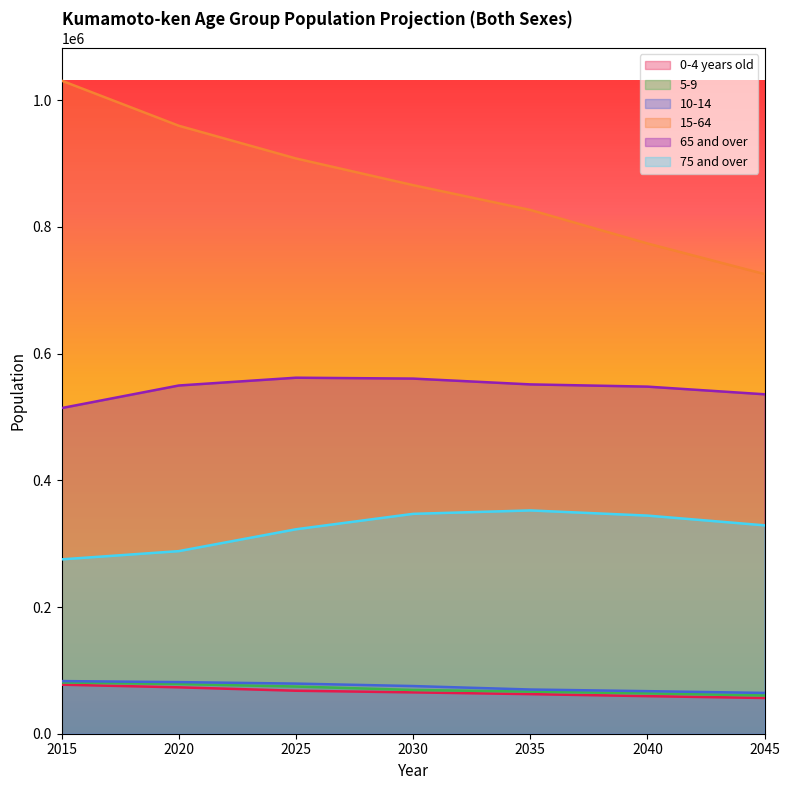

How many lines are shown in the chart?

6